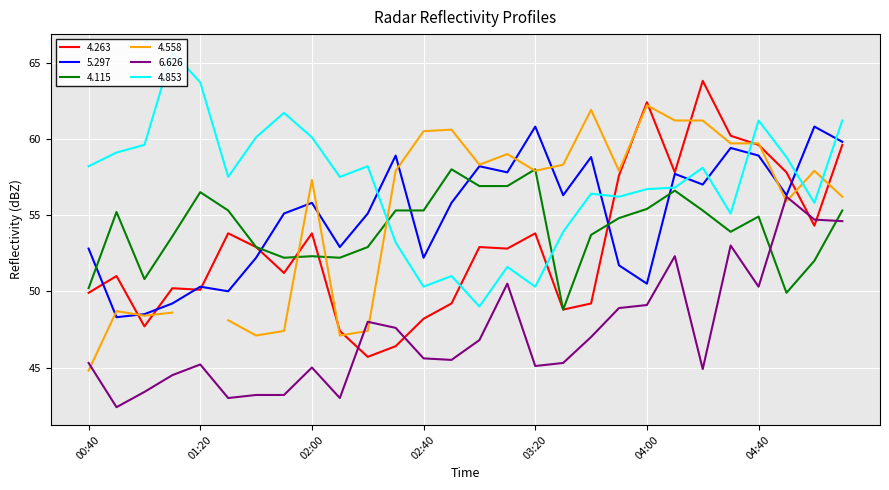

How many interior local peaks does the 5.297 series have?

9